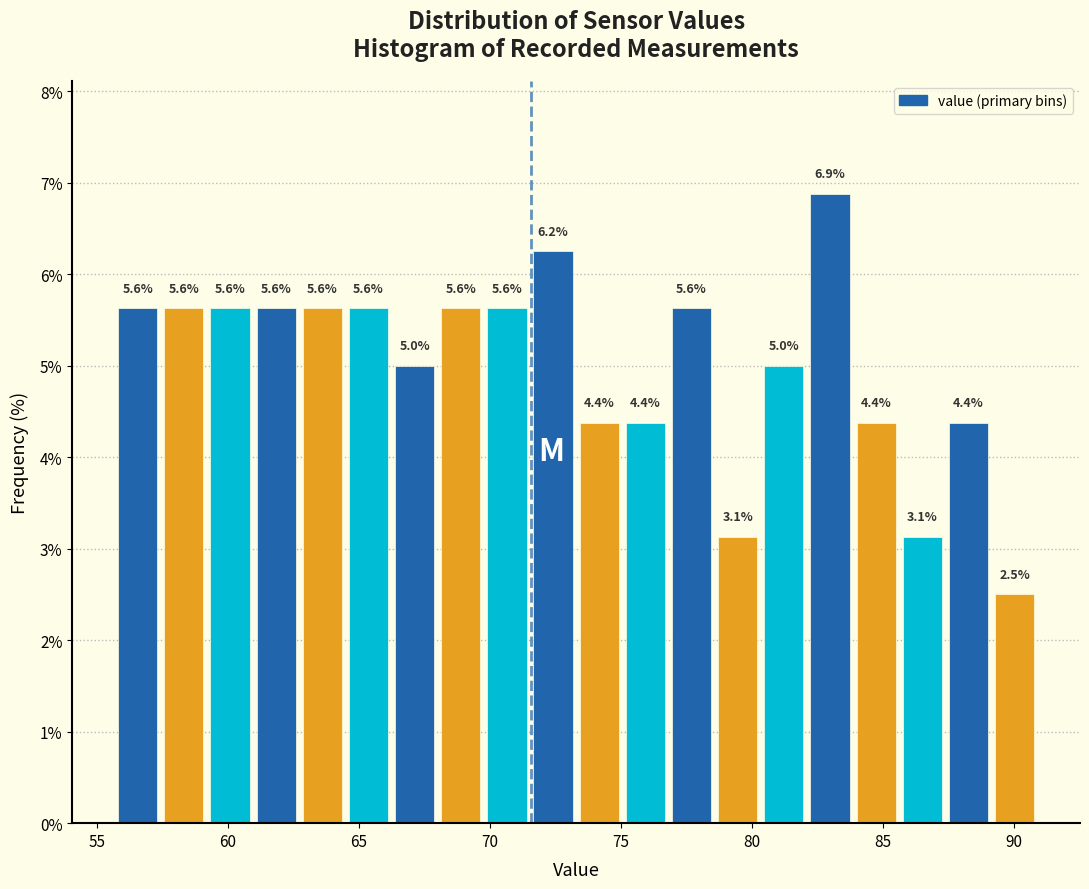

Read against the x-axis, roughly where is the centre of the tallest bar?

83.0